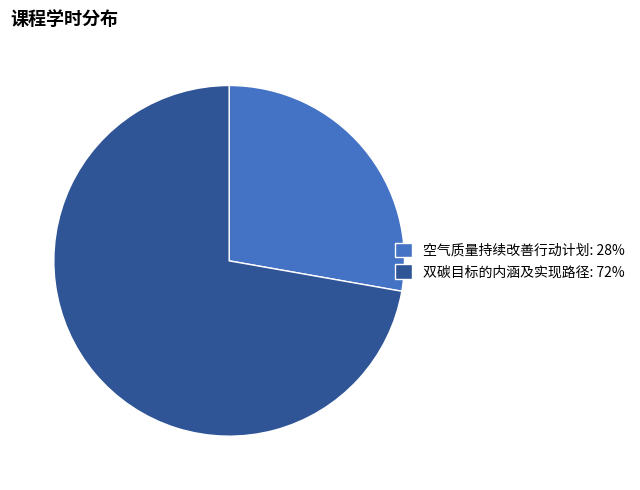

Which slice is the smallest?

空气质量持续改善行动计划